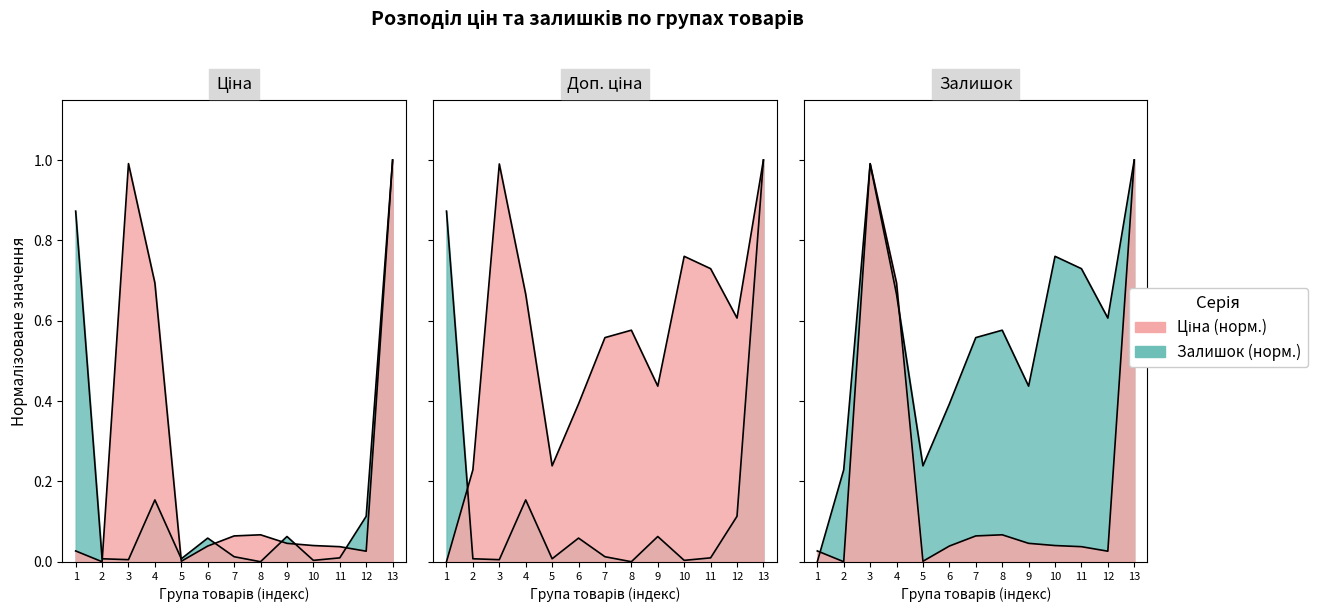

Where is Ціна nearest to the value 0?

2